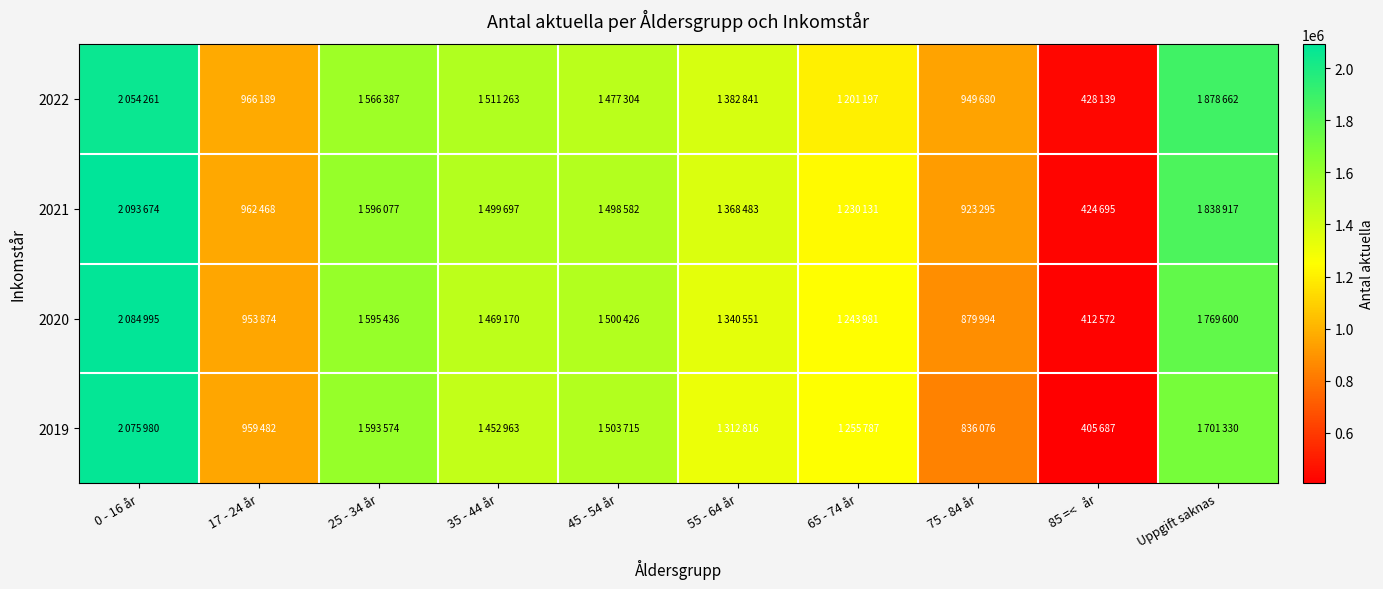

What is the spread (max minus min) of values at 0 - 16 år?

39413